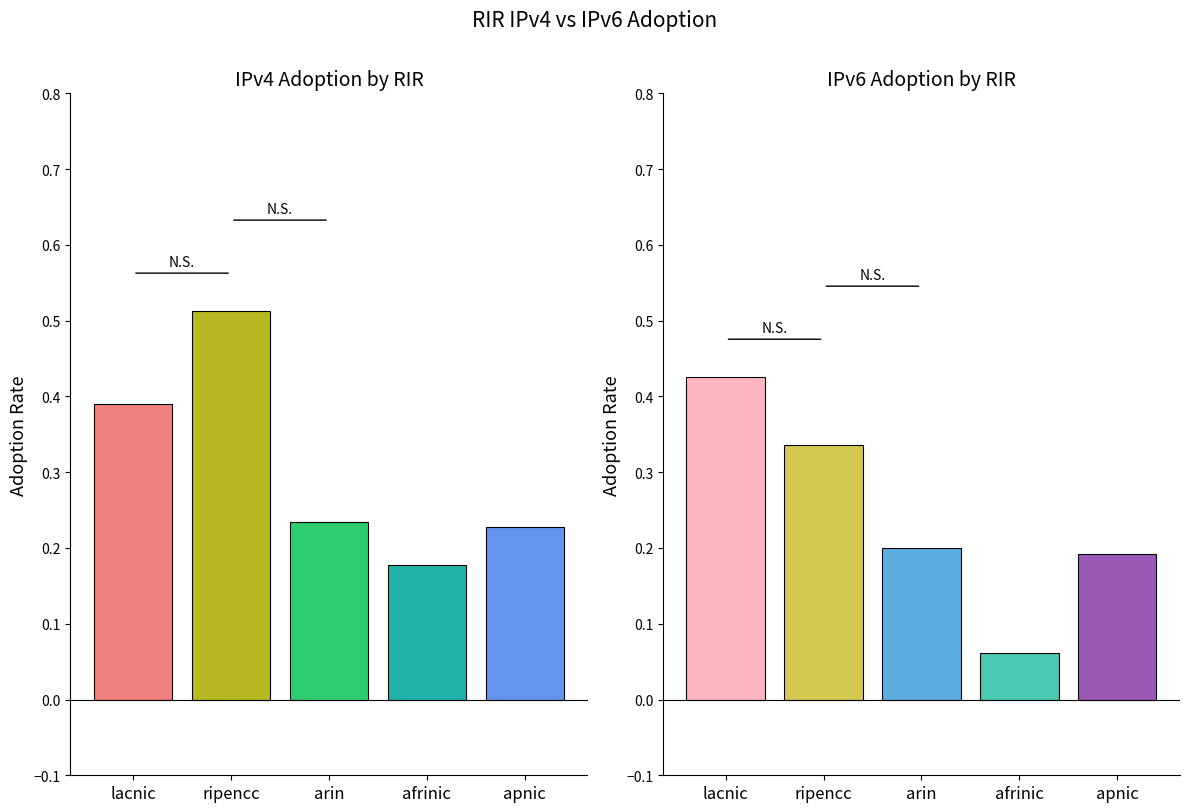

How many bars are there in total?

10